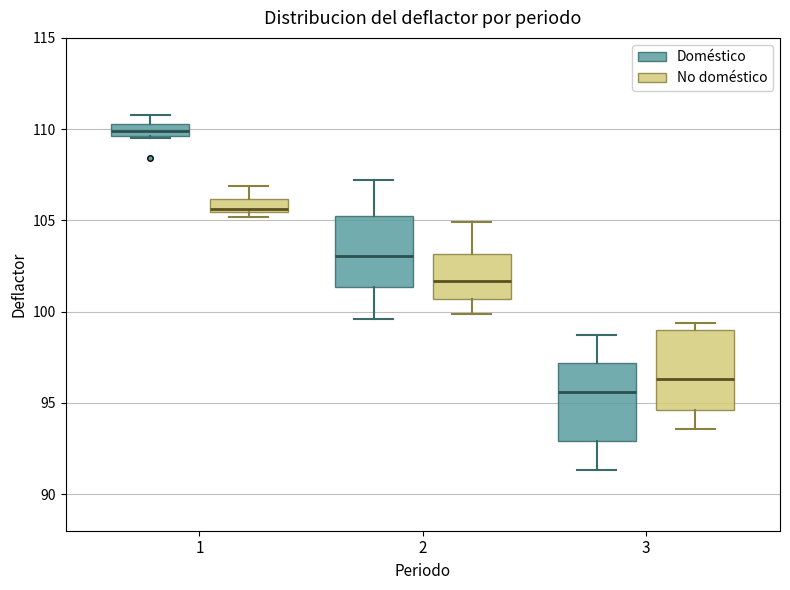

Which box has the highest median line?

1 (Doméstico)